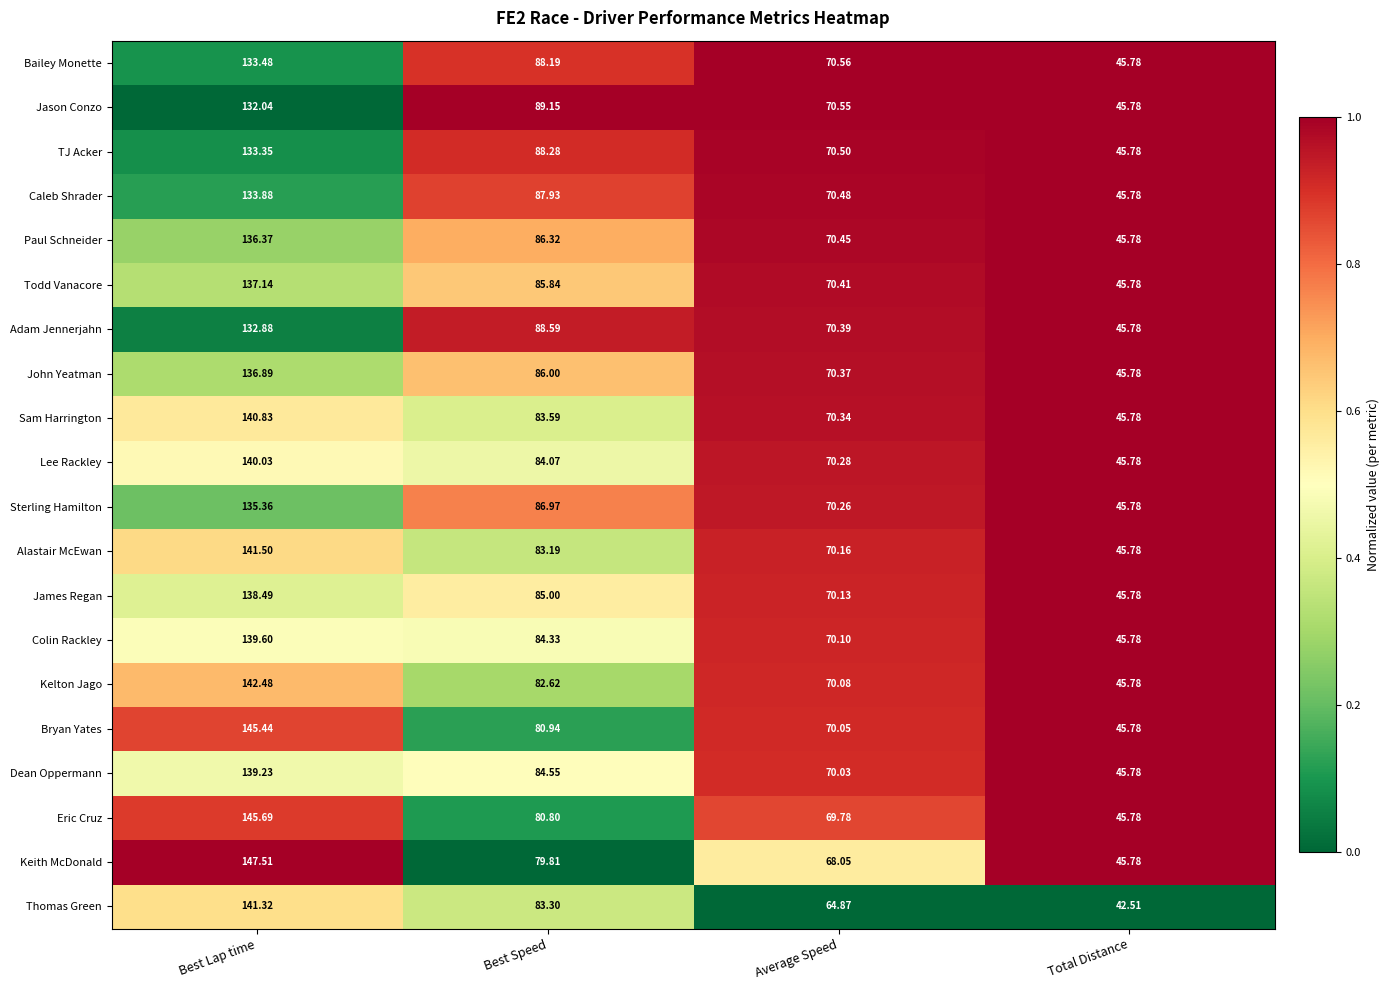

Rank the series at Best Lap time from lowest to highest value.

Jason Conzo, Adam Jennerjahn, TJ Acker, Bailey Monette, Caleb Shrader, Sterling Hamilton, Paul Schneider, John Yeatman, Todd Vanacore, James Regan, Dean Oppermann, Colin Rackley, Lee Rackley, Sam Harrington, Thomas Green, Alastair McEwan, Kelton Jago, Bryan Yates, Eric Cruz, Keith McDonald